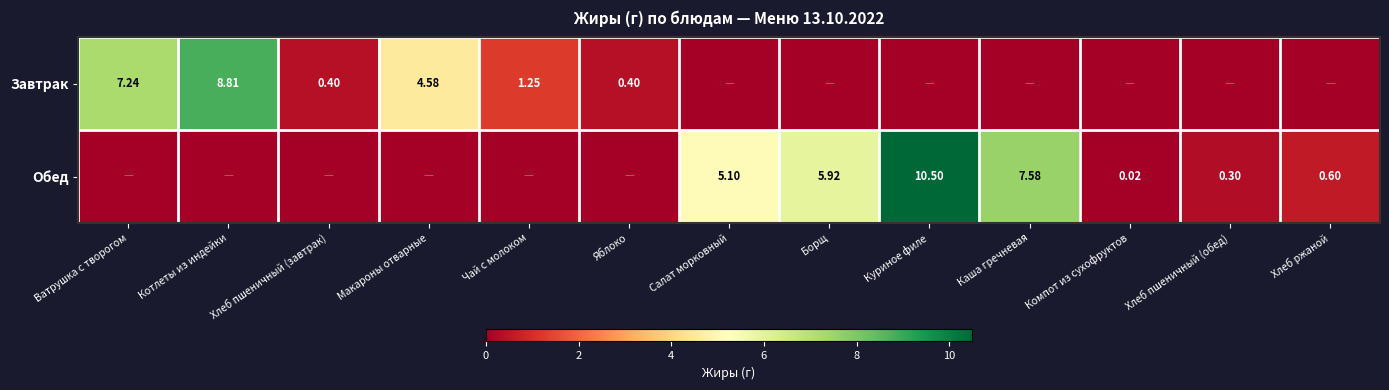

At which category does the chart reach its peak across all series?

Куриное филе